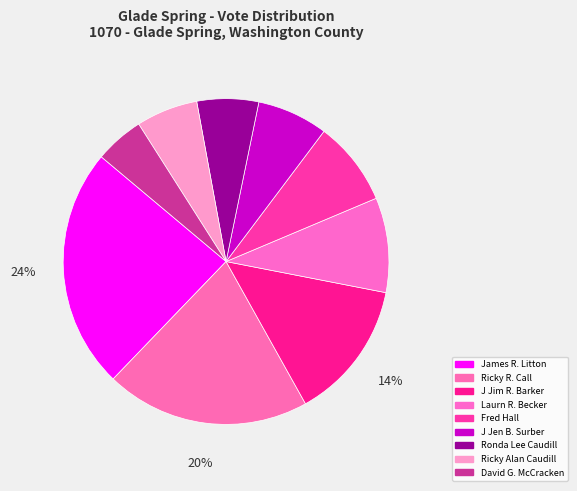

To the nearest percent, what percentage of the pie is J Jim R. Barker?

14%